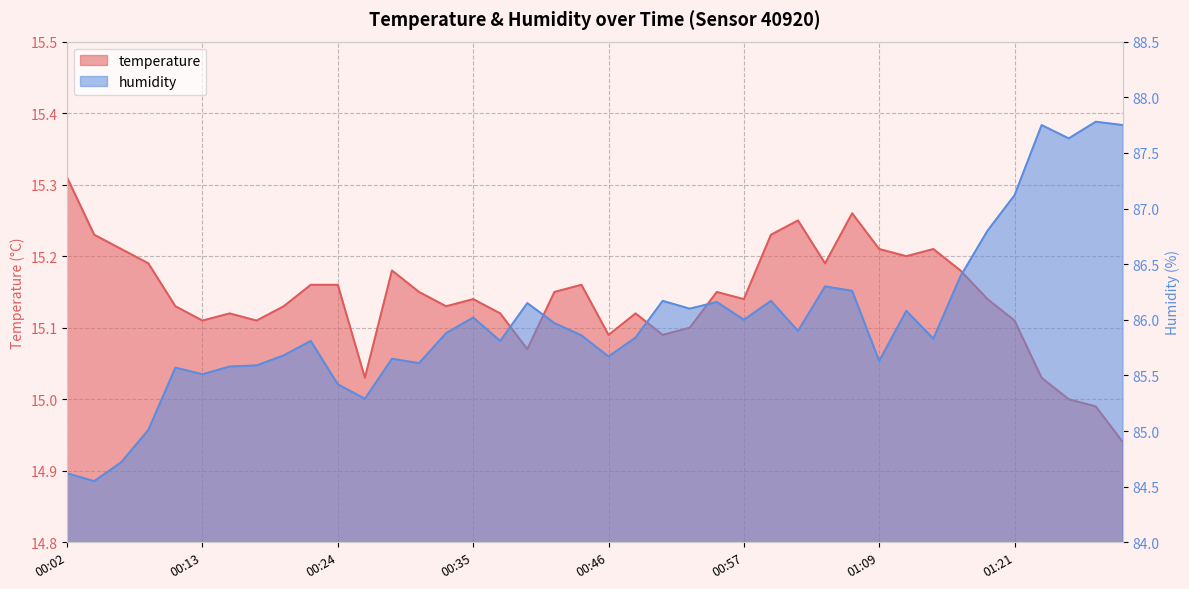

Which label corresponds to the smallest value in the chart?

01:31